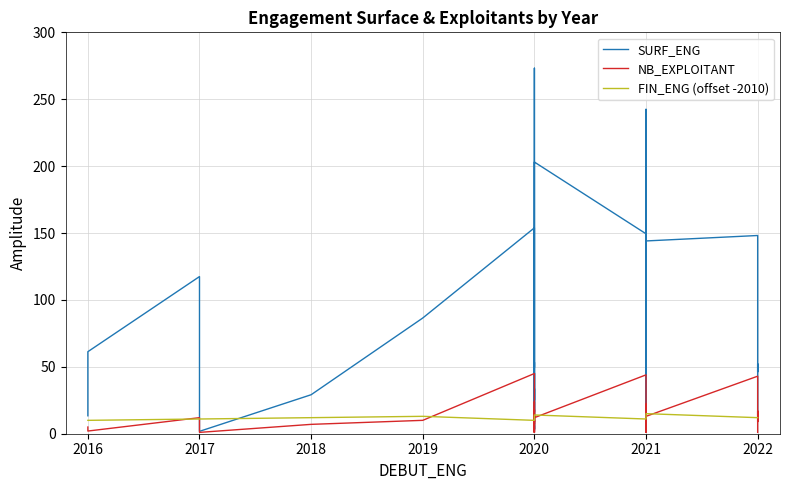

What is the value of the FIN_ENG (offset -2010) point at the 26th from the left?

11.0